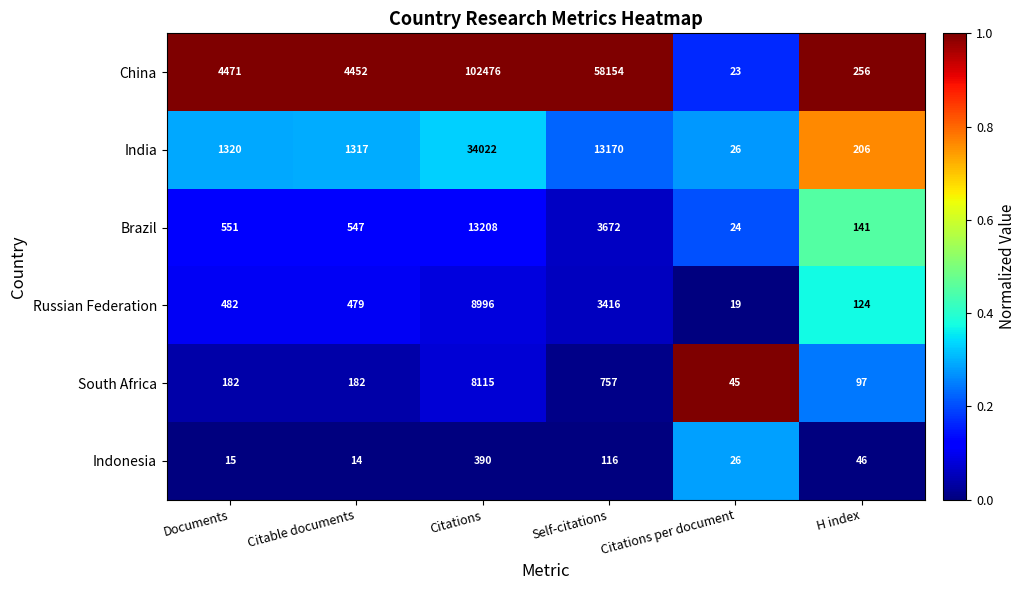

True or false: Indonesia has a value of 555 at Citations.

False